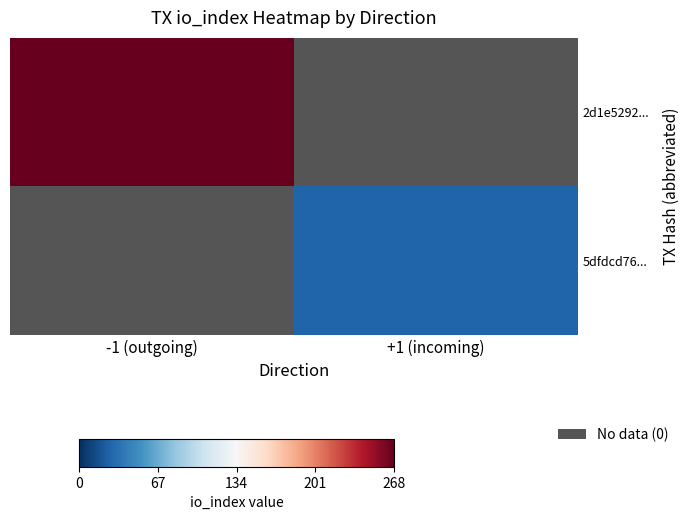

How many data points does each series have?

2